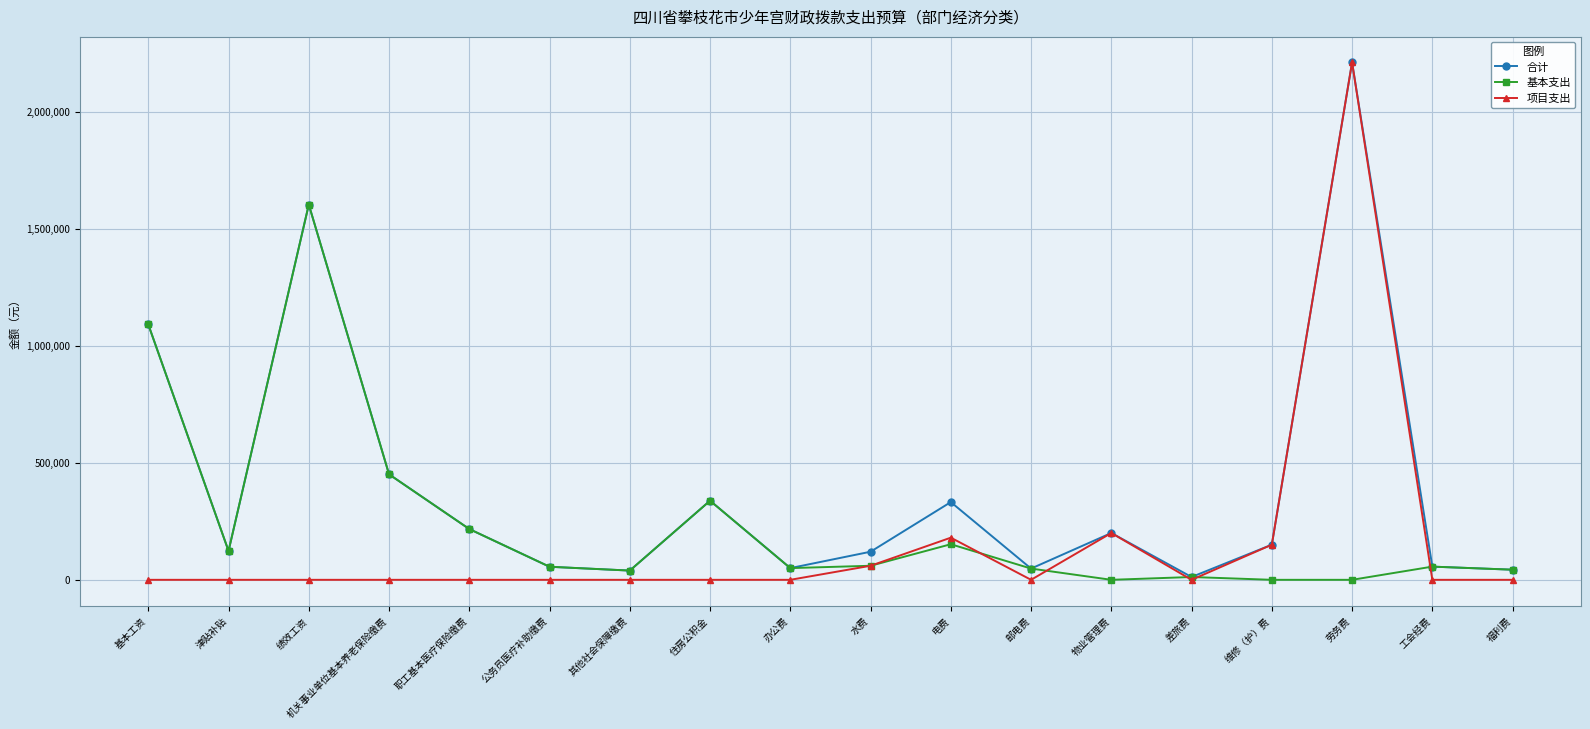

Which series changed the most between 津贴补贴 and 电费?

合计